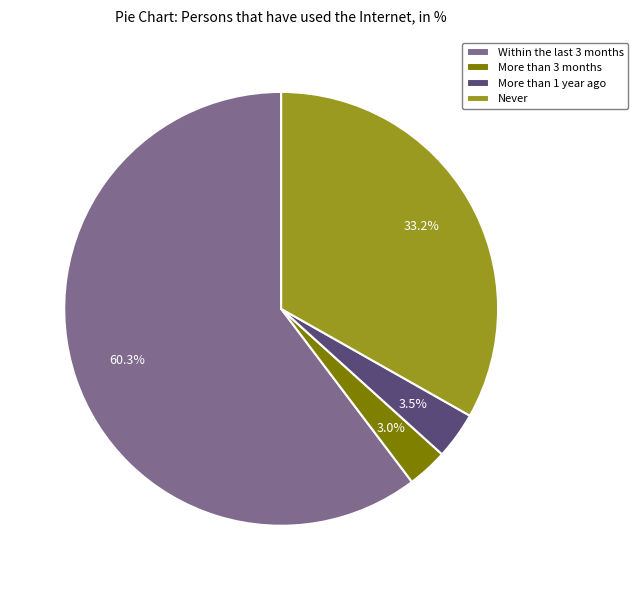

What is the largest slice in the pie chart?

Within the last 3 months